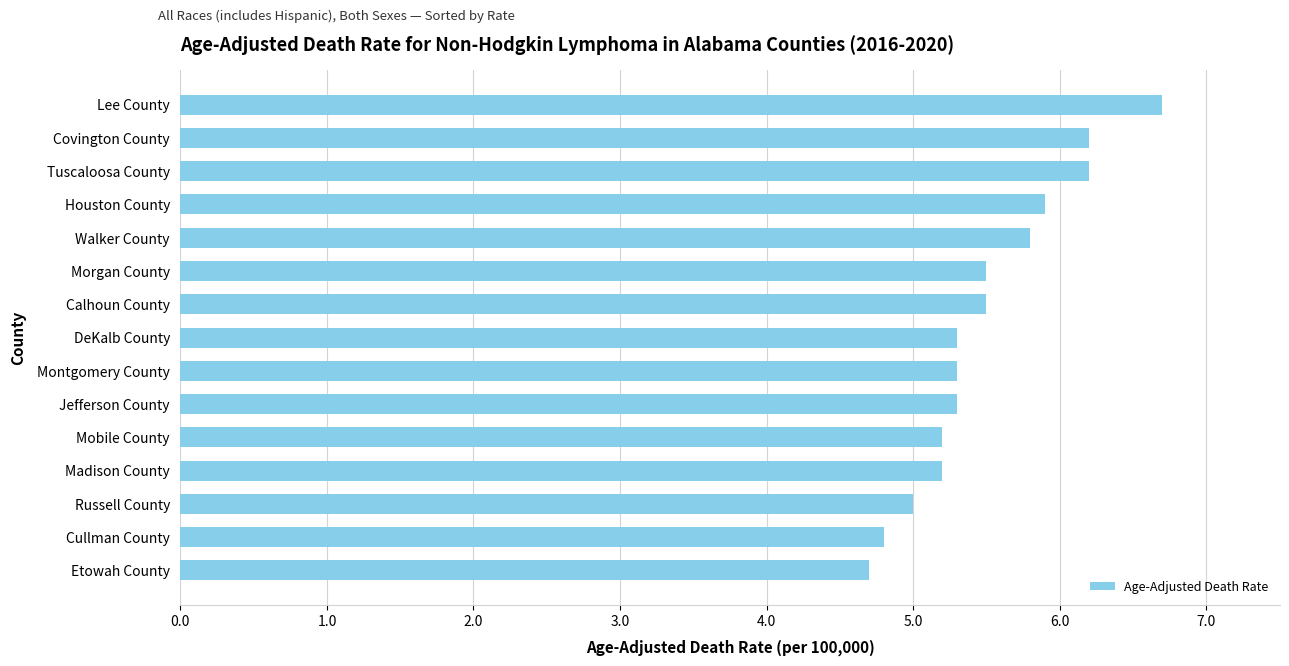

What is the smallest value displayed?

4.7